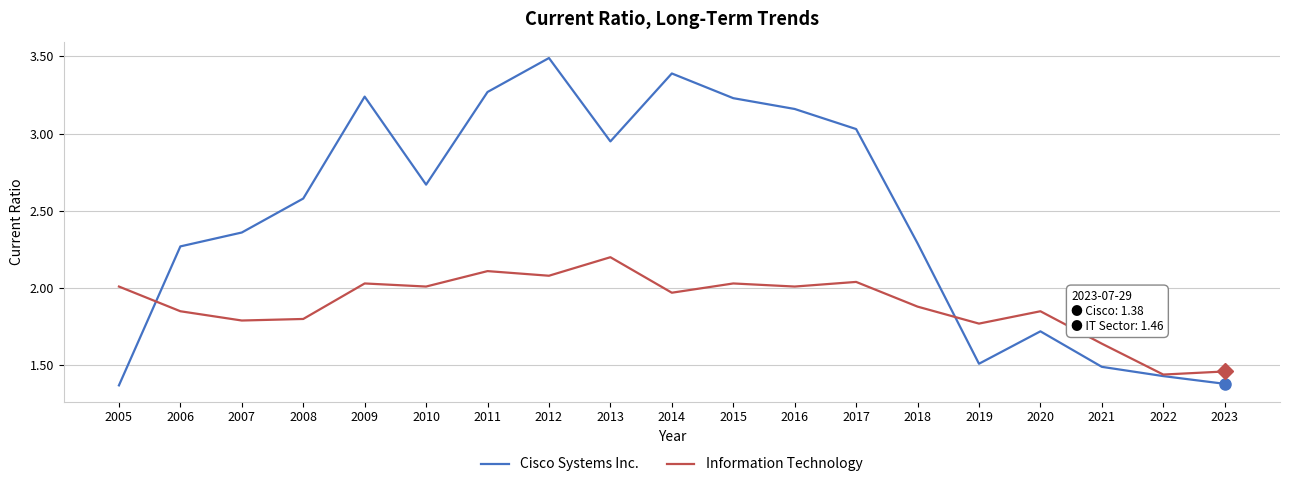

How many values in the Cisco Systems Inc. series exceed 2?

13